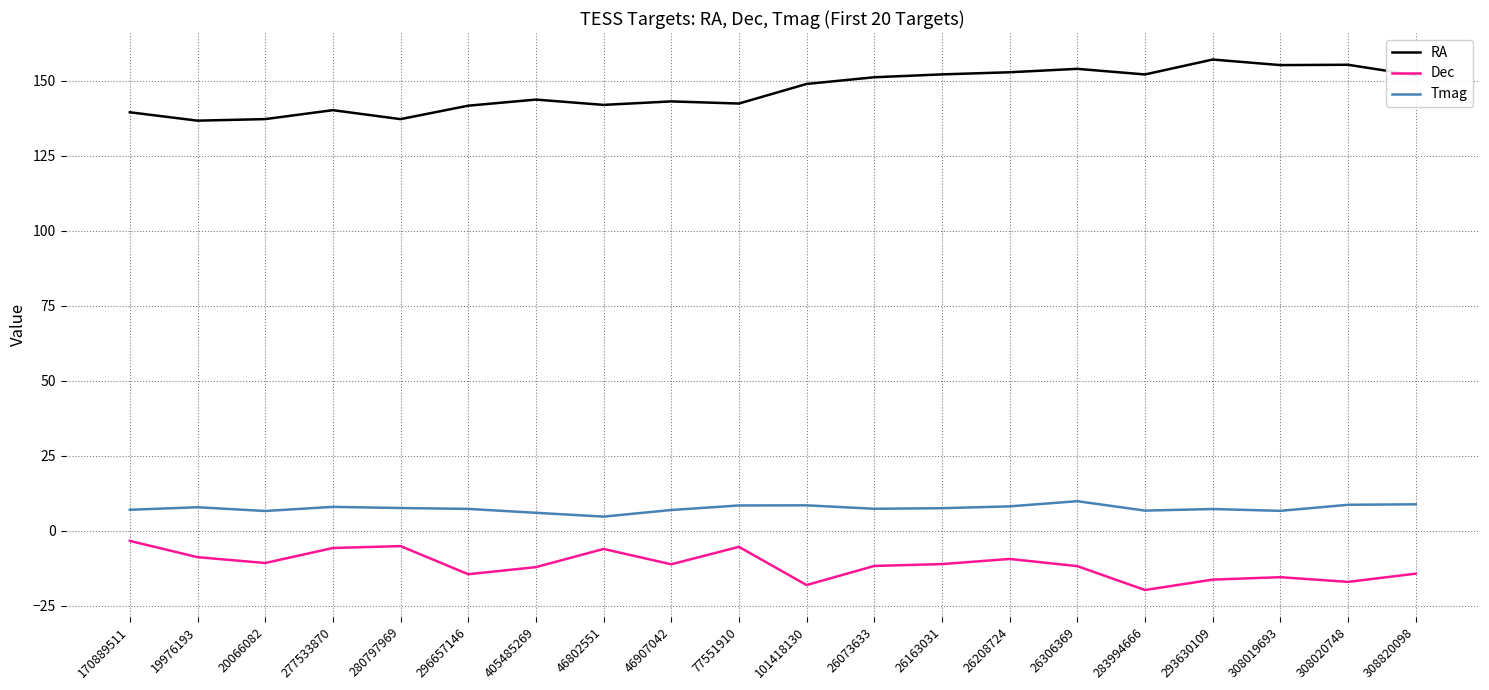

Rank the series at 283994666 from highest to lowest value.

RA, Tmag, Dec